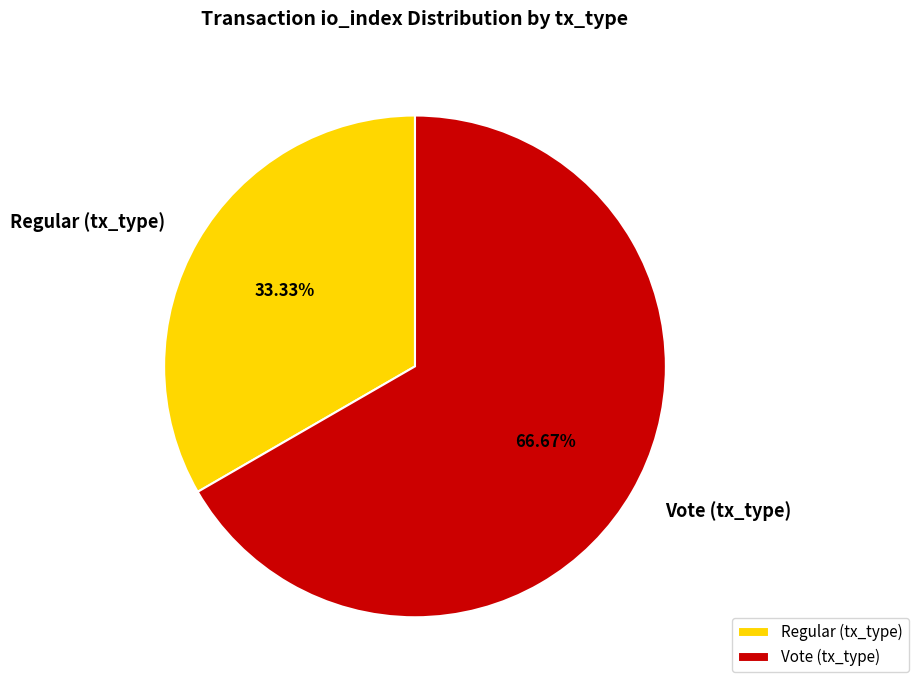

How many segments does this pie chart have?

2